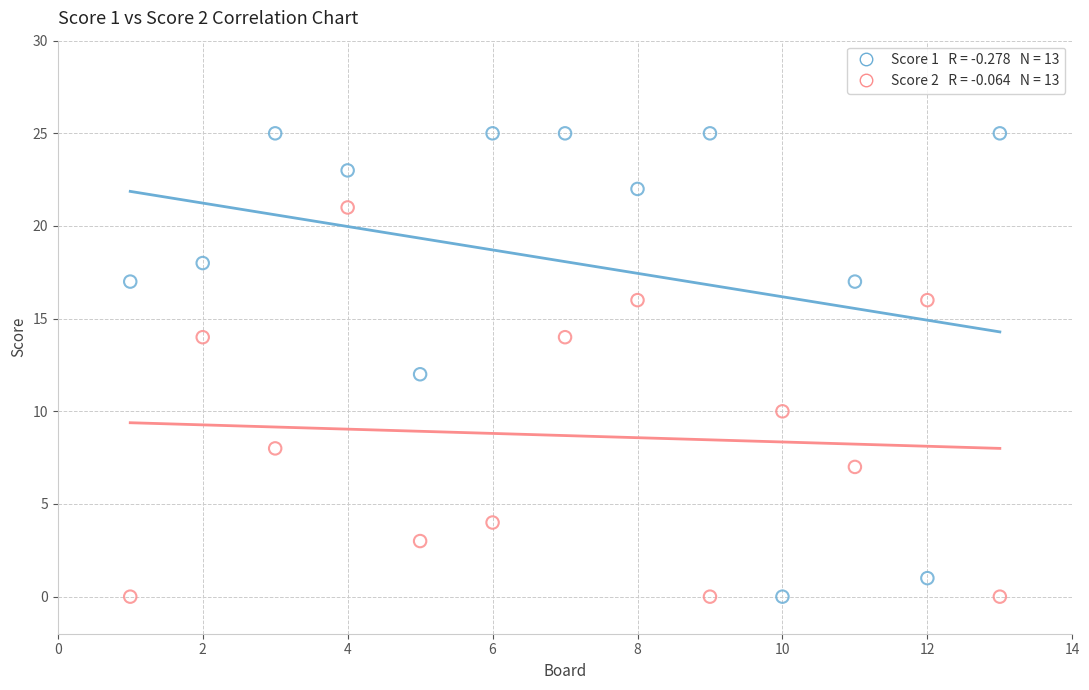

Across all data points, what is the range of Y values (max minus min)?

25